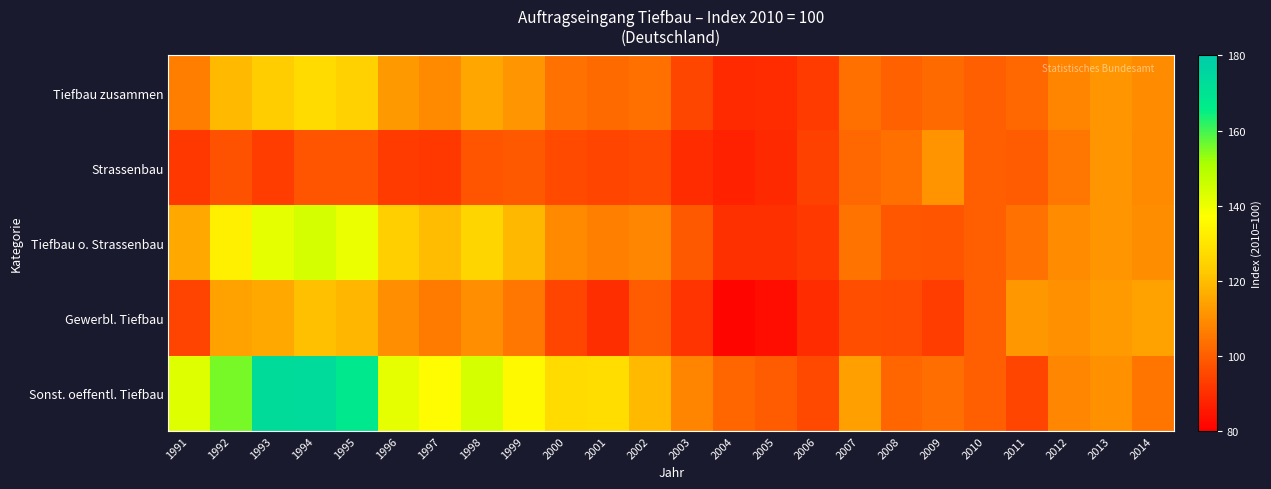

At 2011, list the series in order from largest to smallest.

Gewerbl. Tiefbau, Tiefbau o. Strassenbau, Tiefbau zusammen, Strassenbau, Sonst. oeffentl. Tiefbau